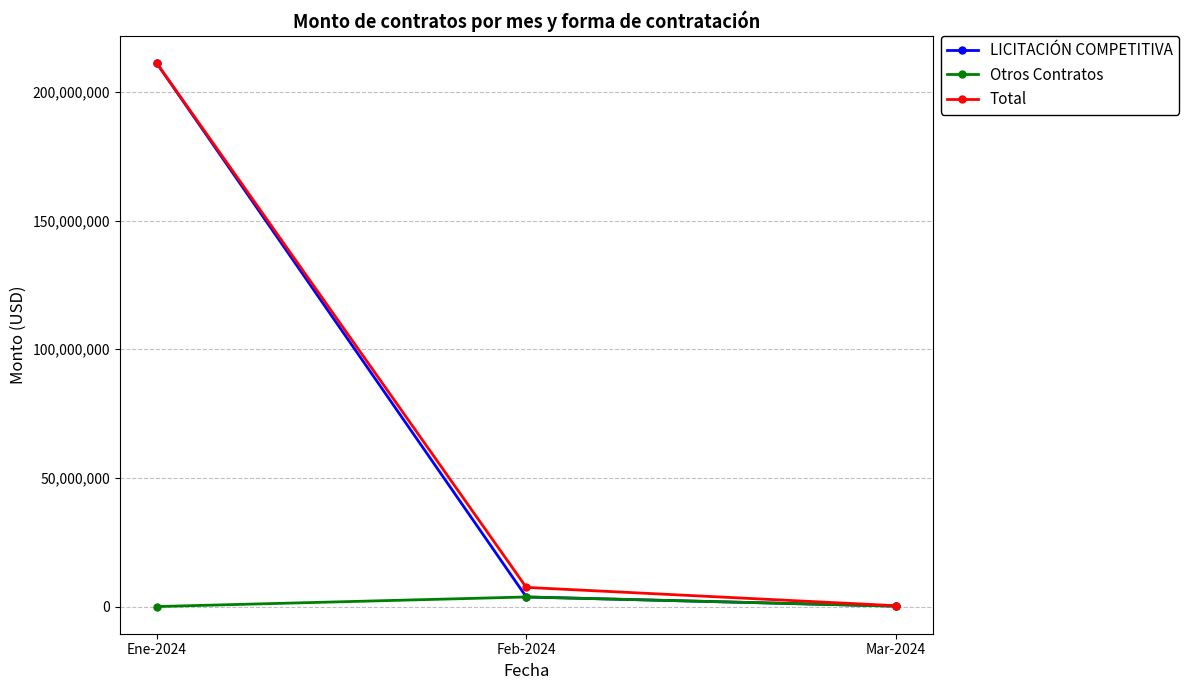

What is the label of the 1st point from the right?

Mar-2024